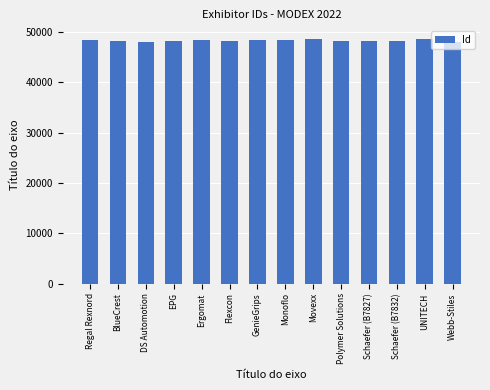

Approximately how many times larger is the value at BlueCrest compared to GenieGrips?

1.0